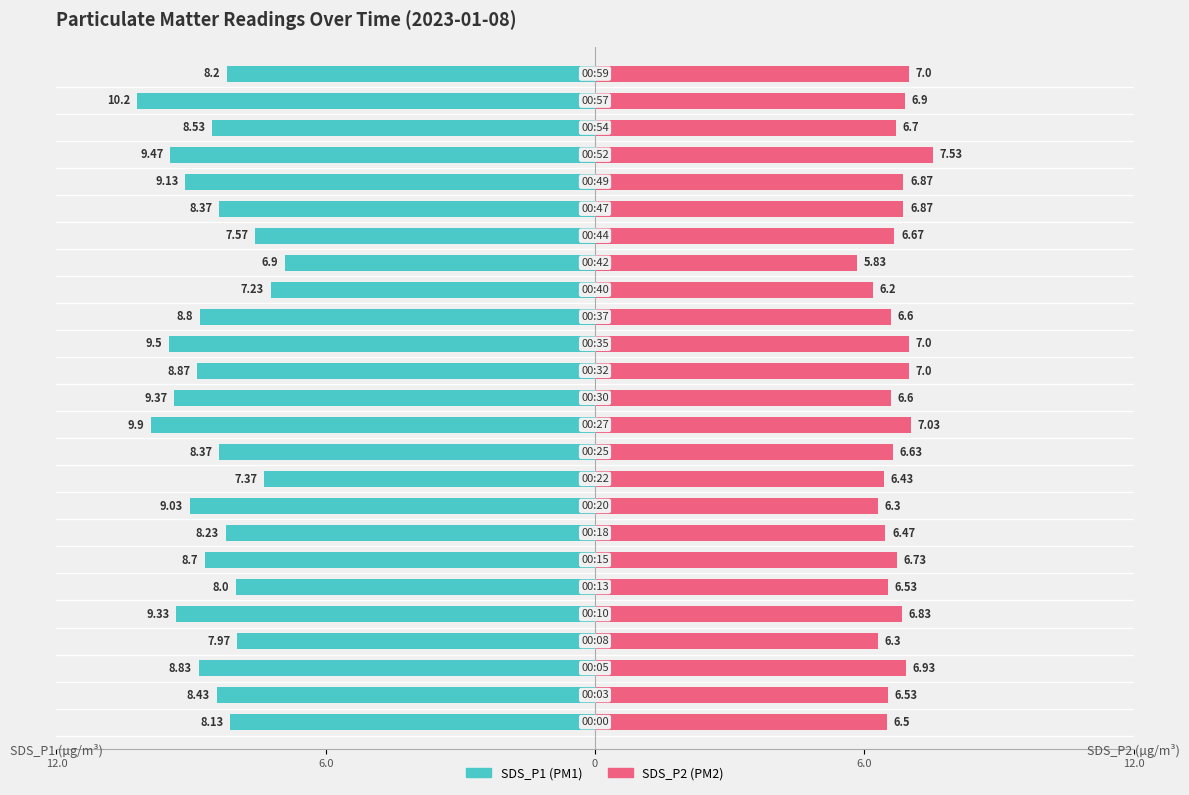

At 6, list the series in order from smallest to largest.

SDS_P1, SDS_P2